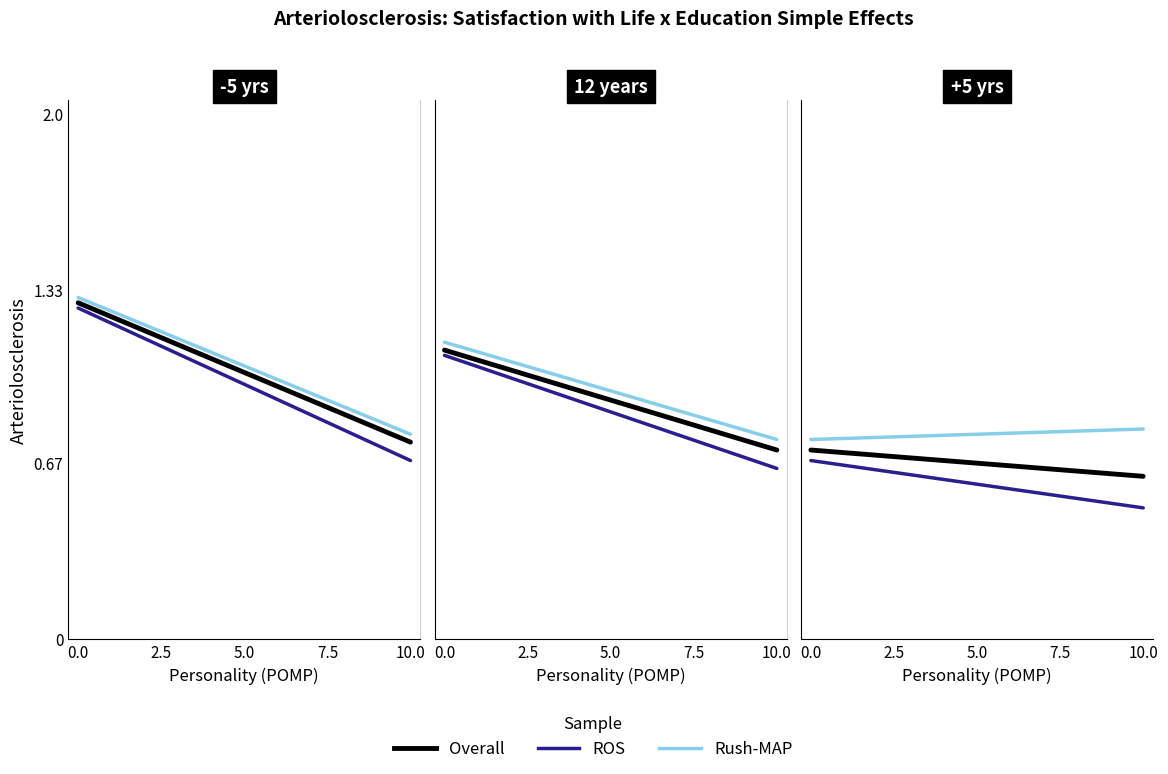

What is the lowest value of the ROS series?

0.5